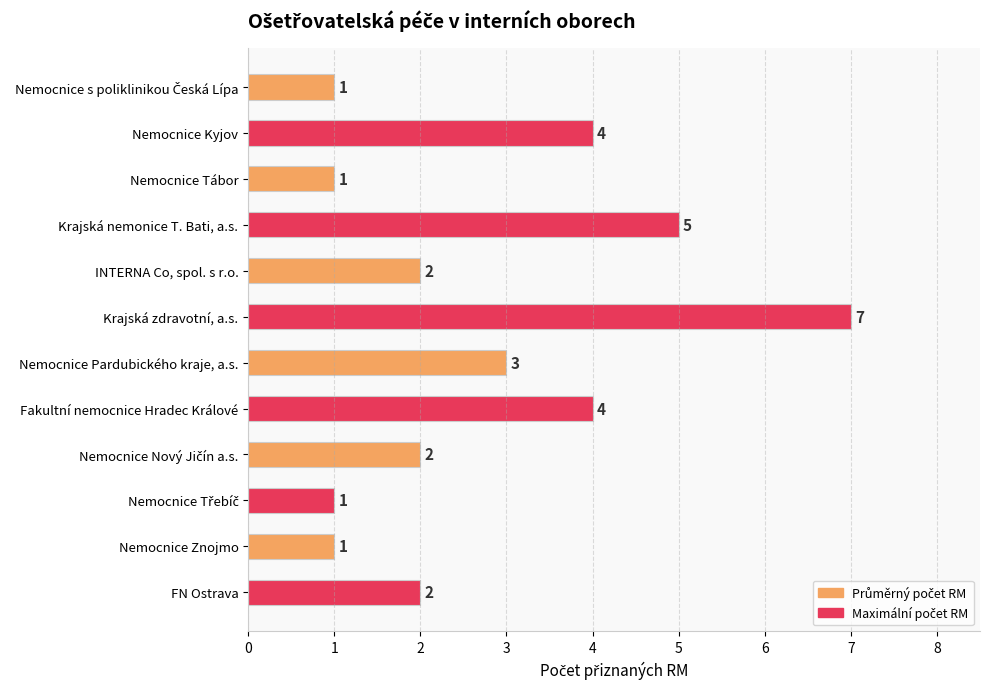

What is the average value?

3